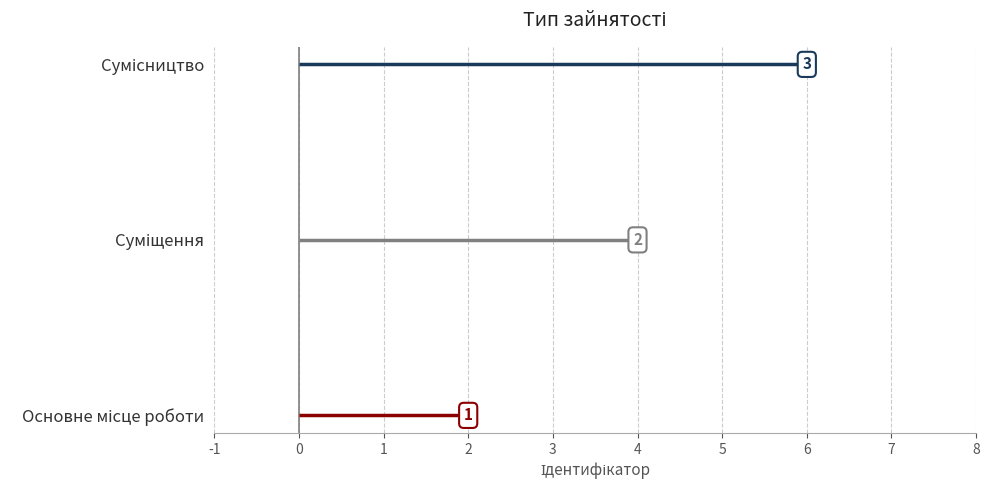

The Сумісництво series shows 2 at 6. True or false?

True